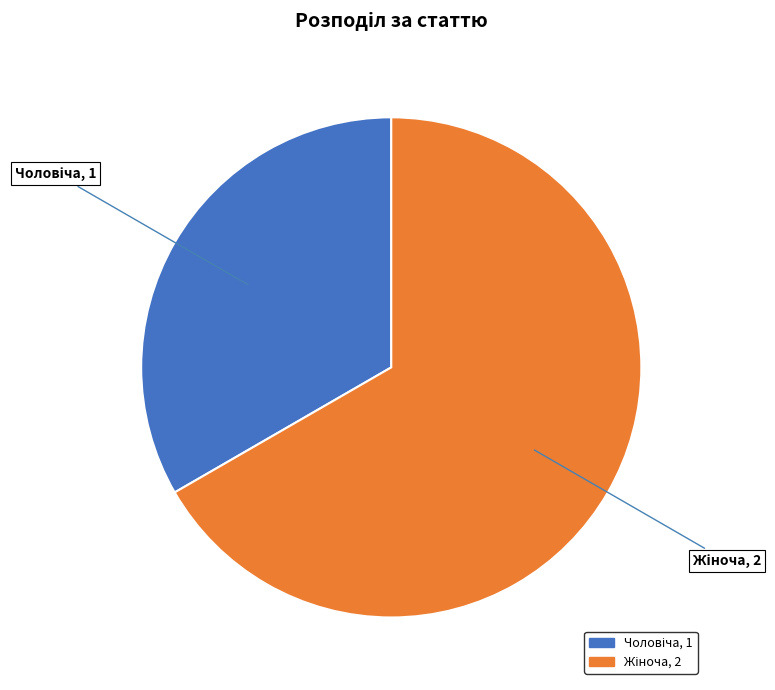

Does any single category account for the majority?

Yes